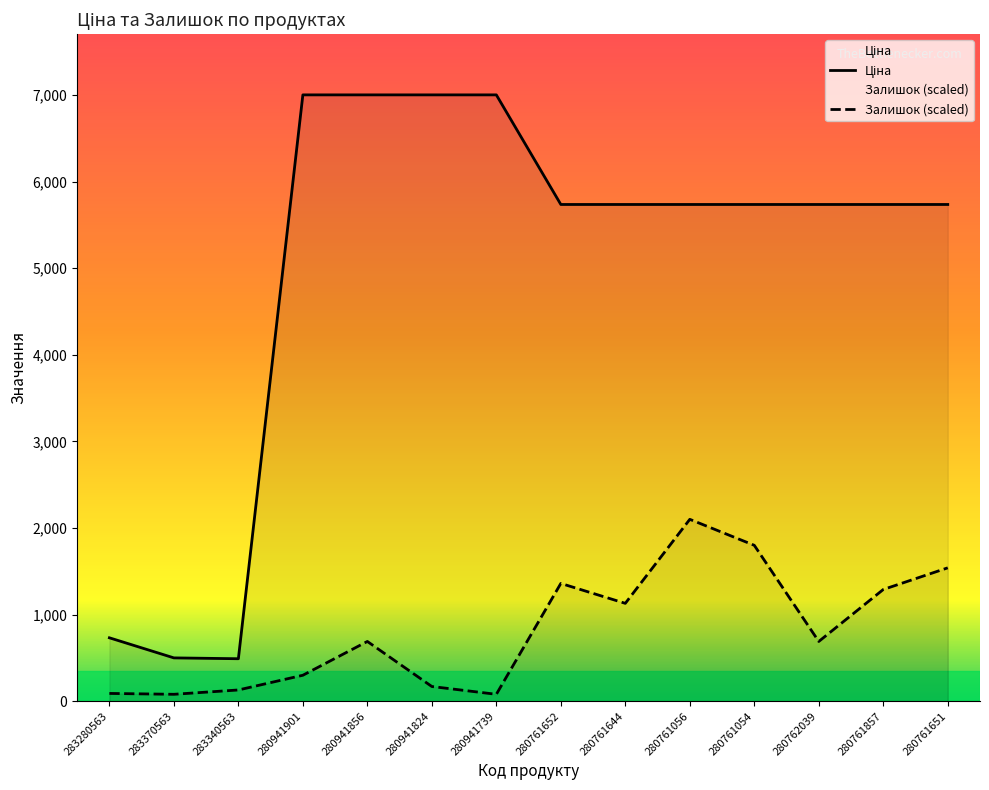

Read the Залишок value at 280761651.

1540.6